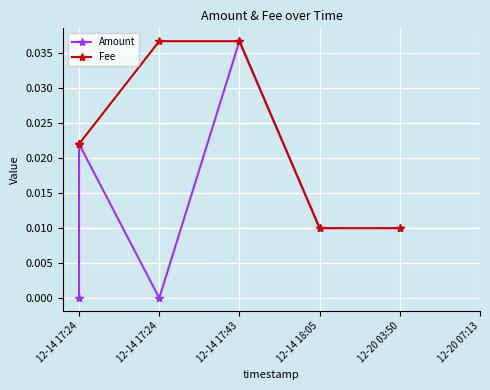

Between 12-14 17:24 and 12-14 17:24, which is larger?

12-14 17:24